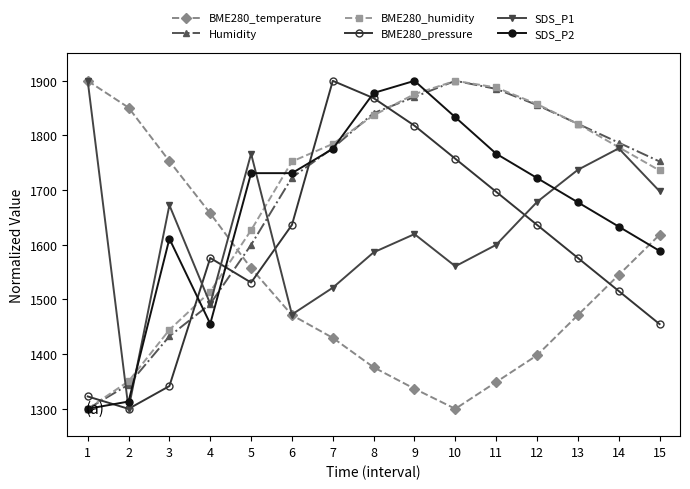

At 5, list the series in order from largest to smallest.

SDS_P1, SDS_P2, BME280_humidity, Humidity, BME280_temperature, BME280_pressure